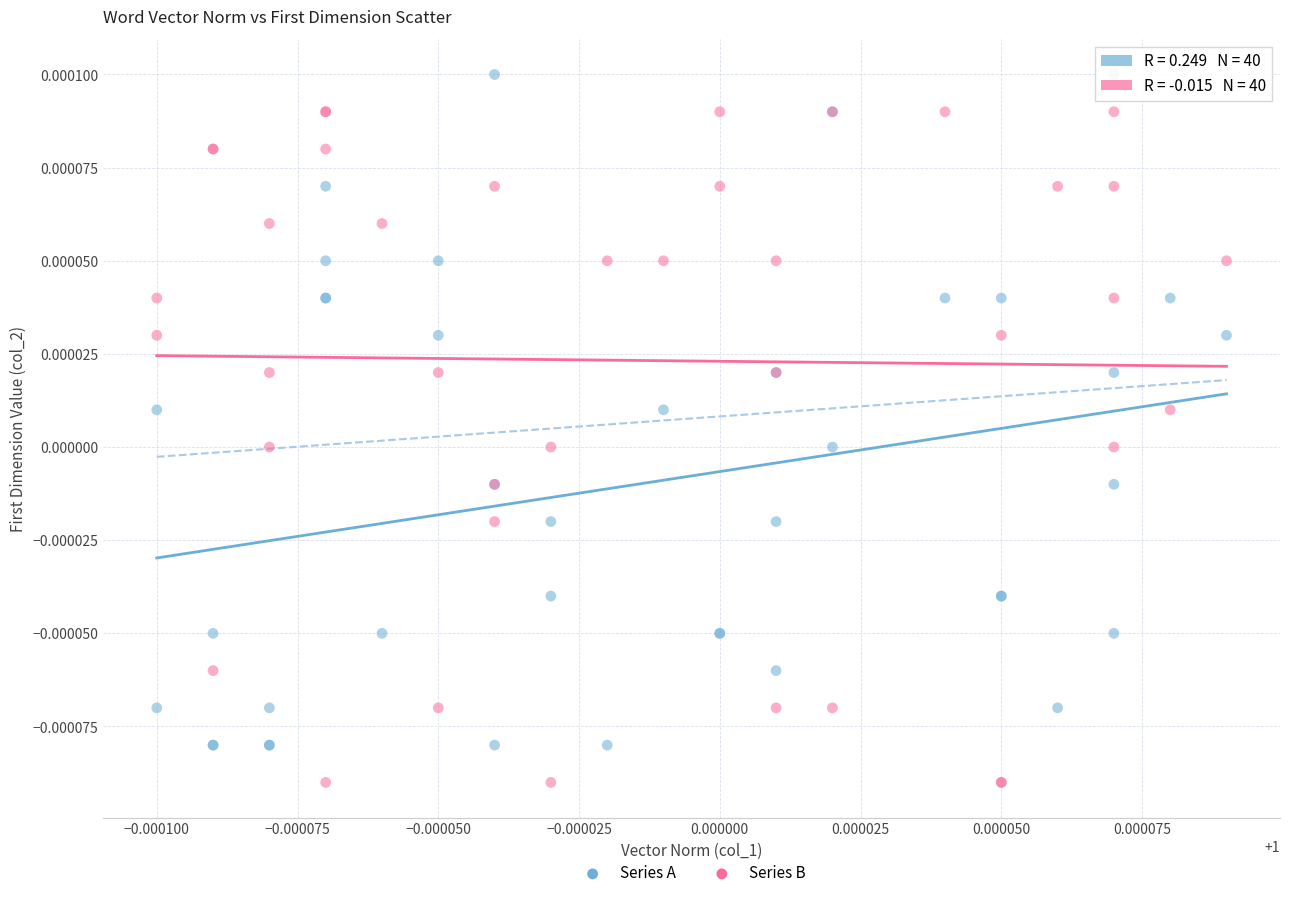

Which series reaches the maximum Y coordinate?

Series A